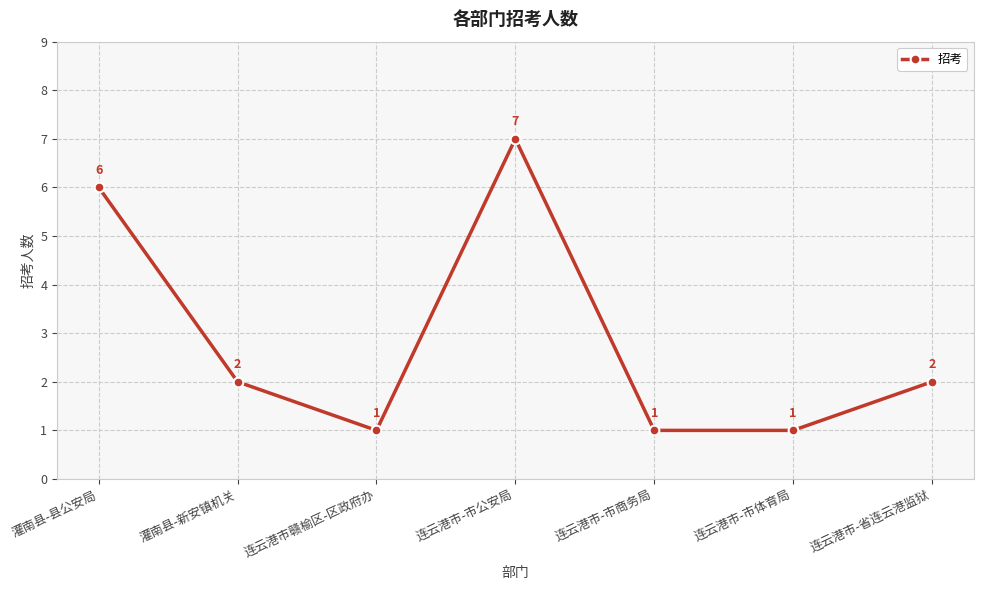

Which has a higher value, 连云港市-市公安局 or 连云港市-市商务局?

连云港市-市公安局